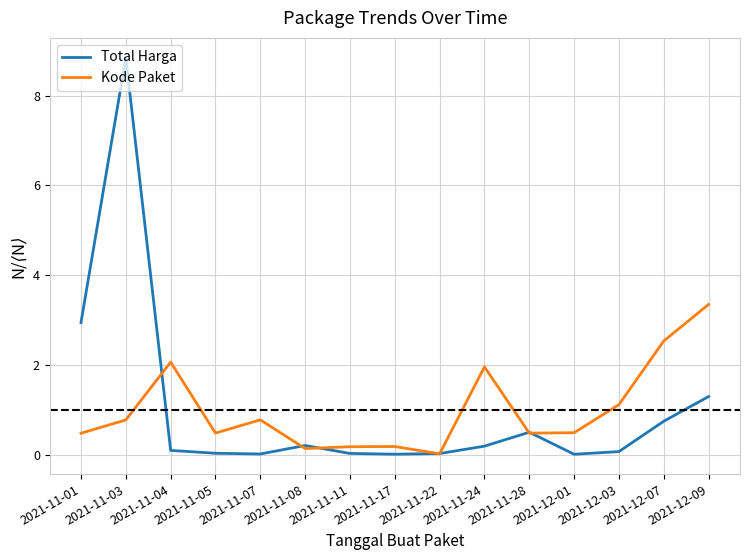

At which category does Kode Paket reach its first local peak?

2021-11-04